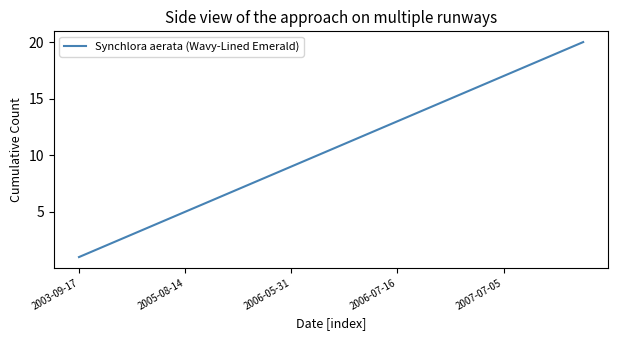

What is the difference between the maximum and minimum values?

19